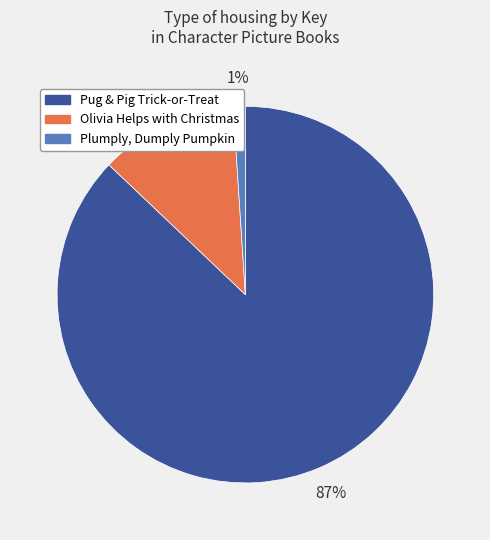

To the nearest percent, what is the combined percentage of Pug & Pig Trick-or-Treat and Olivia Helps with Christmas?

99%